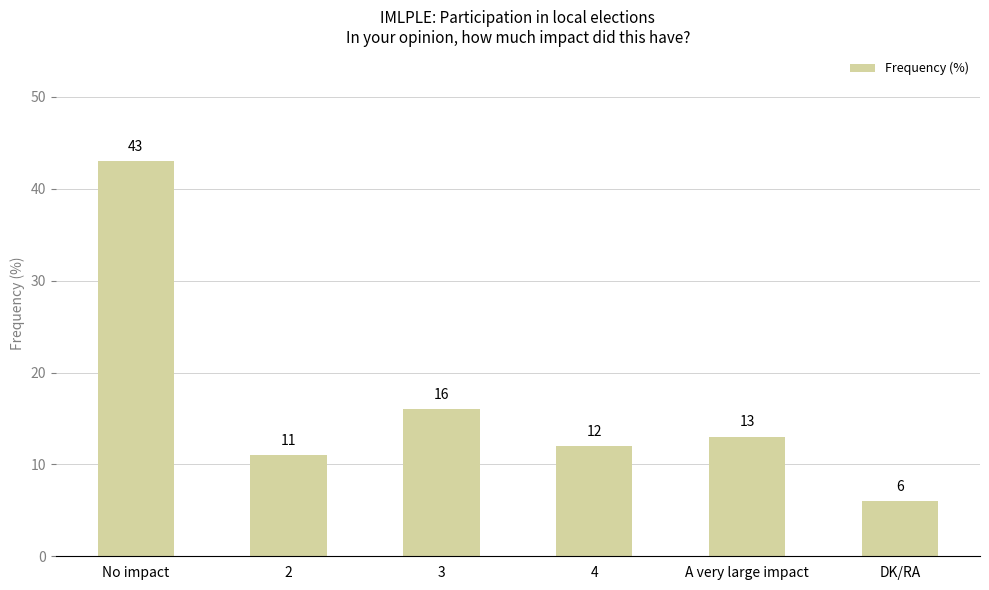

What is the change in value from A very large impact to DK/RA?

-7